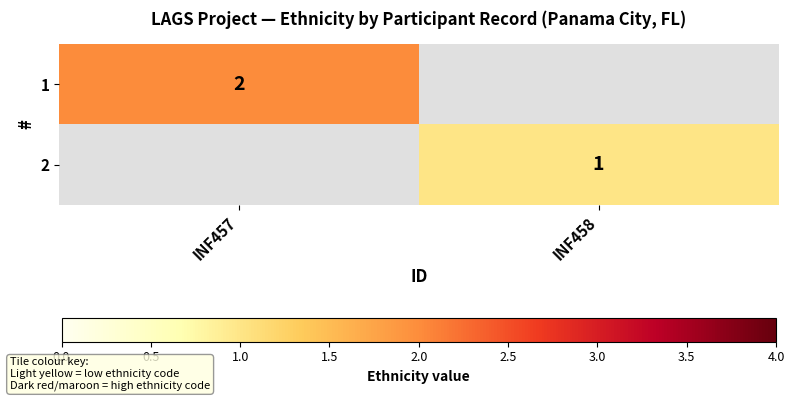

Is it true that 2 equals 1 at INF458?

True